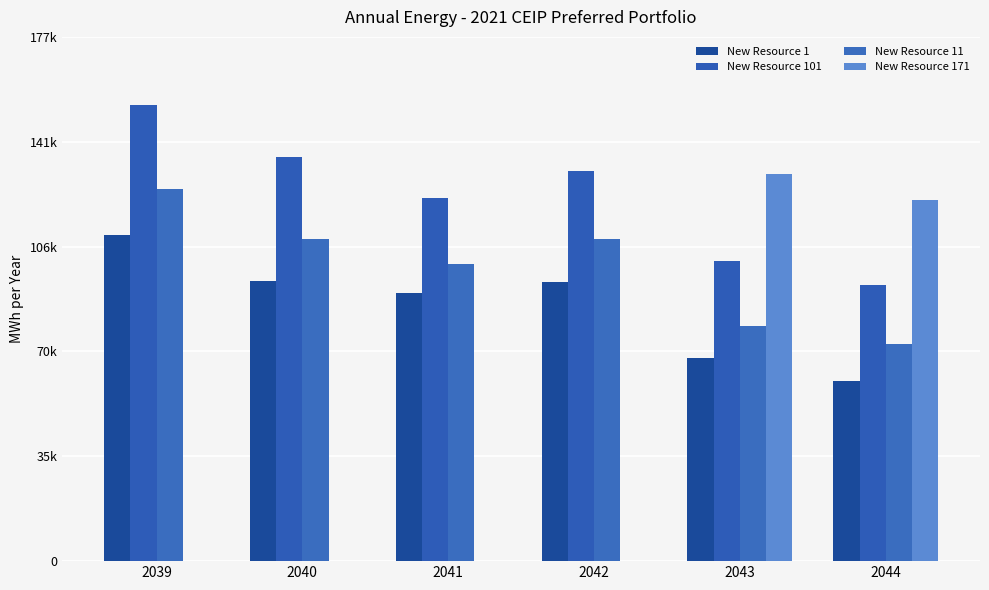

Are the bars horizontal?

No